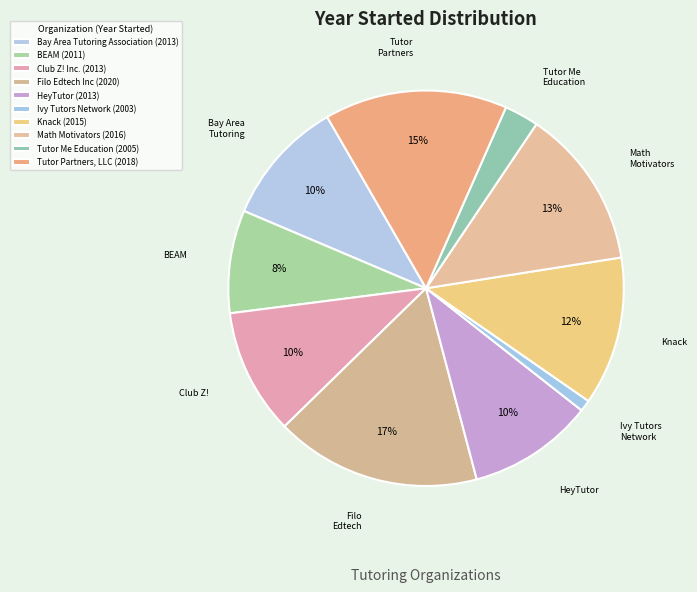

What is the largest slice in the pie chart?

Filo Edtech Inc